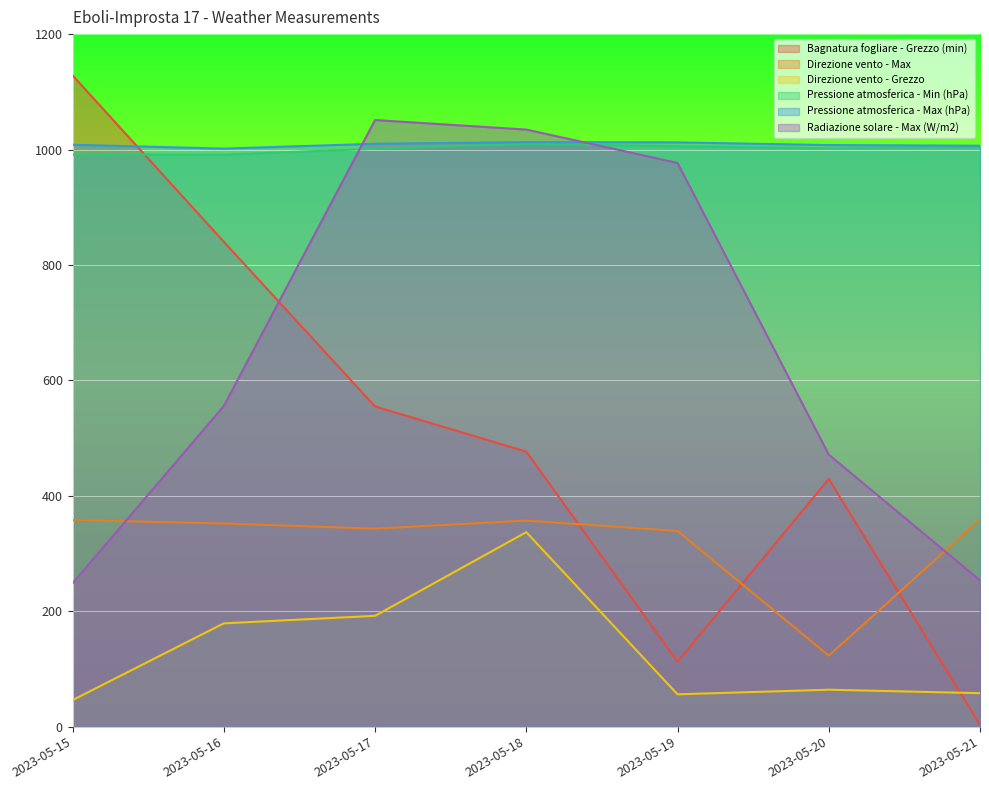

What is the maximum value shown in the chart?

1128.5